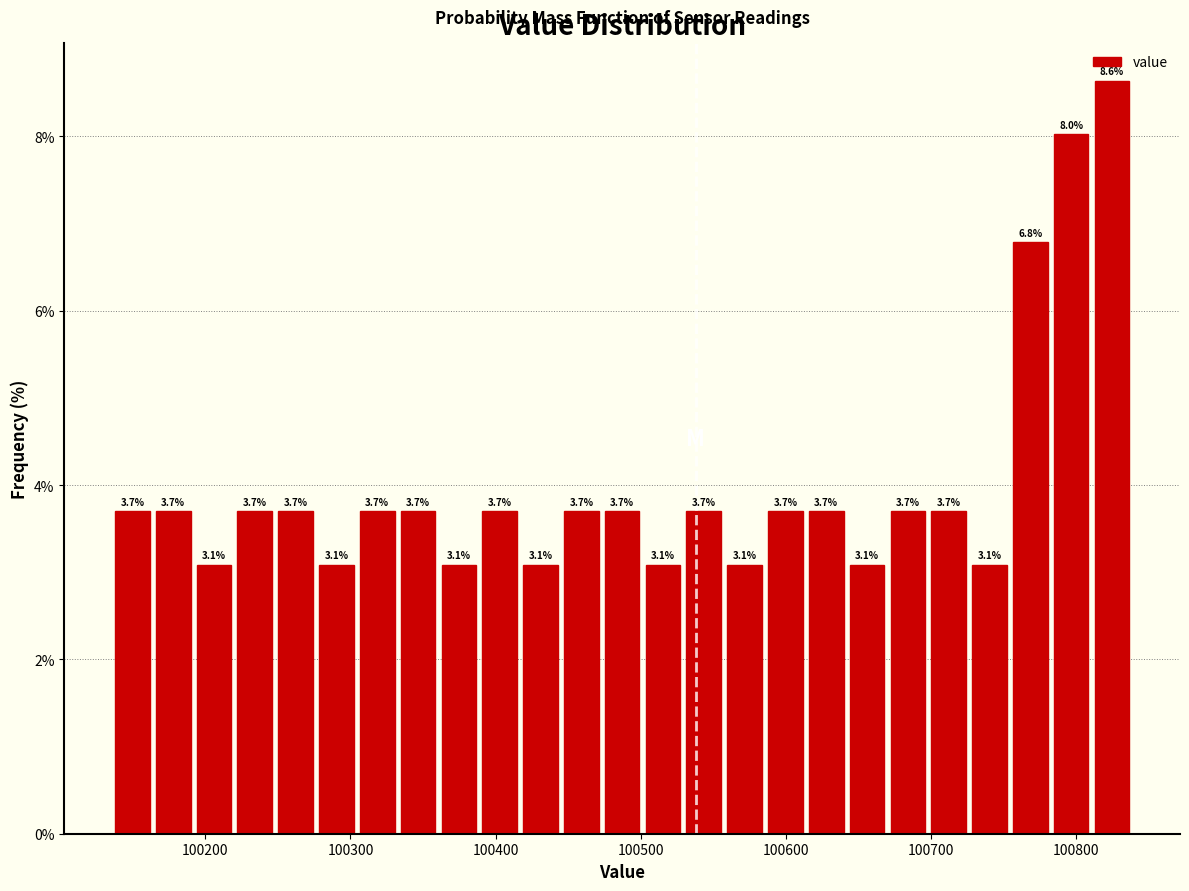

Read against the x-axis, roughly where is the centre of the tallest bar?

100820